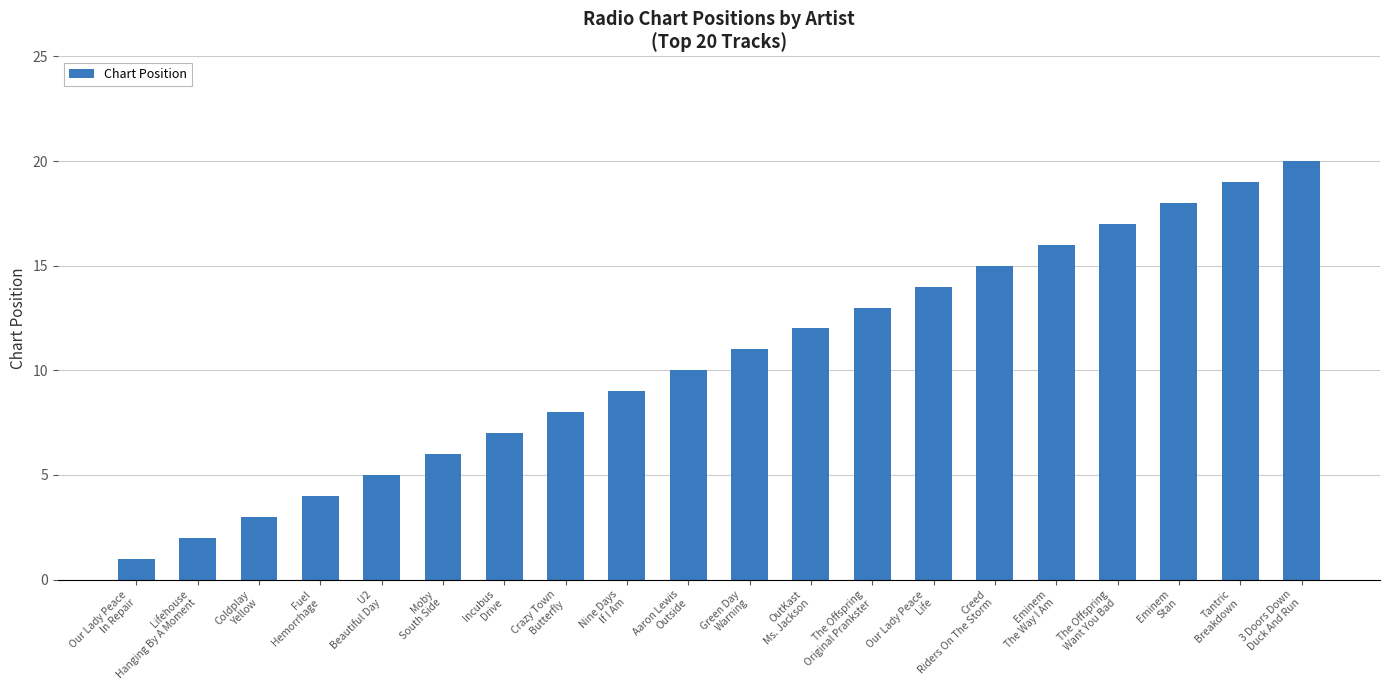

Reading left to right, list all the values displayed in this chart.

1	2	3	4	5	6	7	8	9	10	11	12	13	14	15	16	17	18	19	20